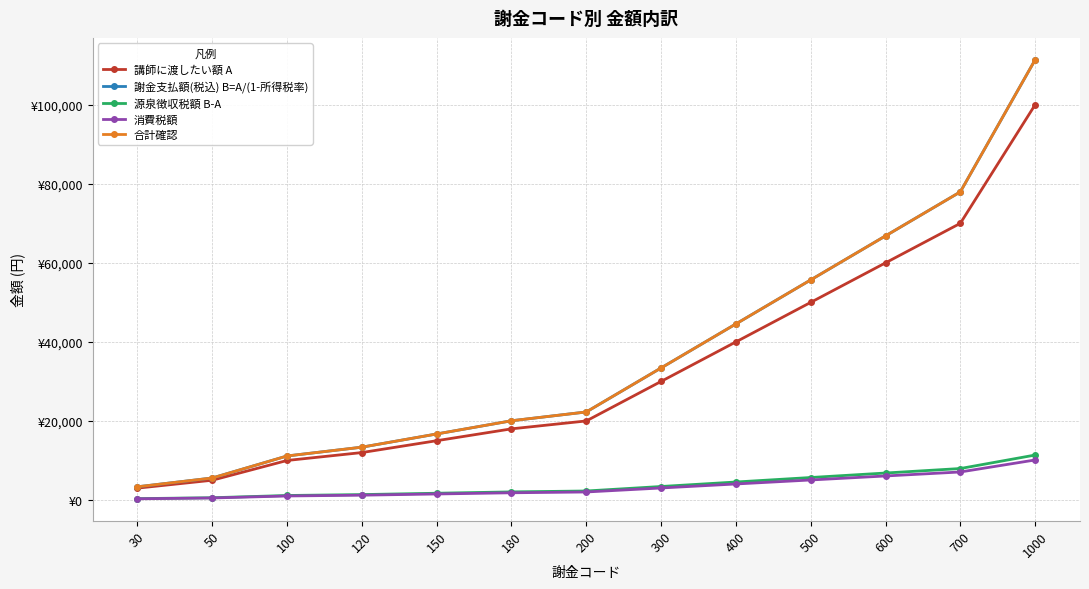

Between 150 and 180, which is larger?

180